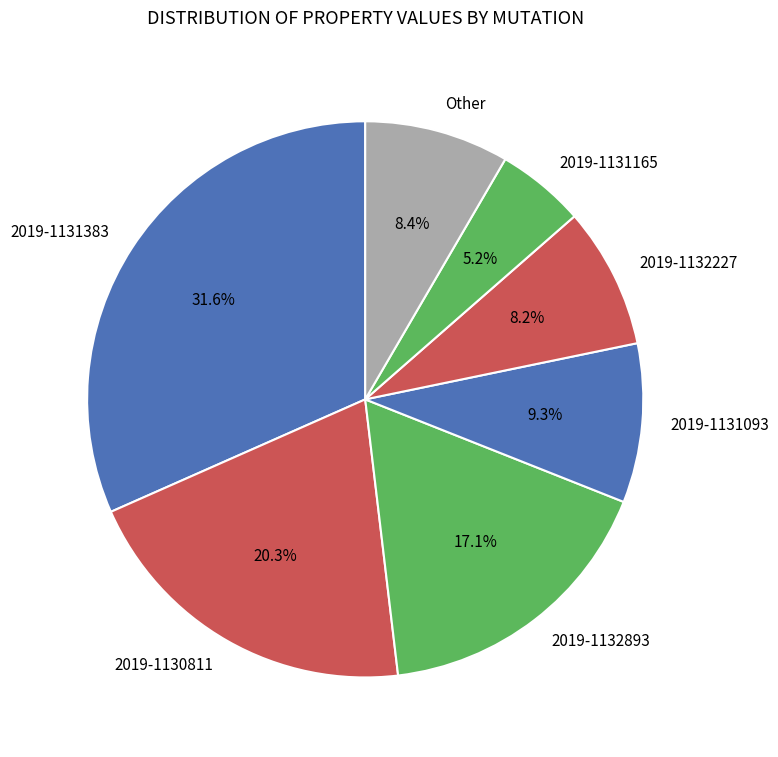

What is the largest slice in the pie chart?

2019-1131383